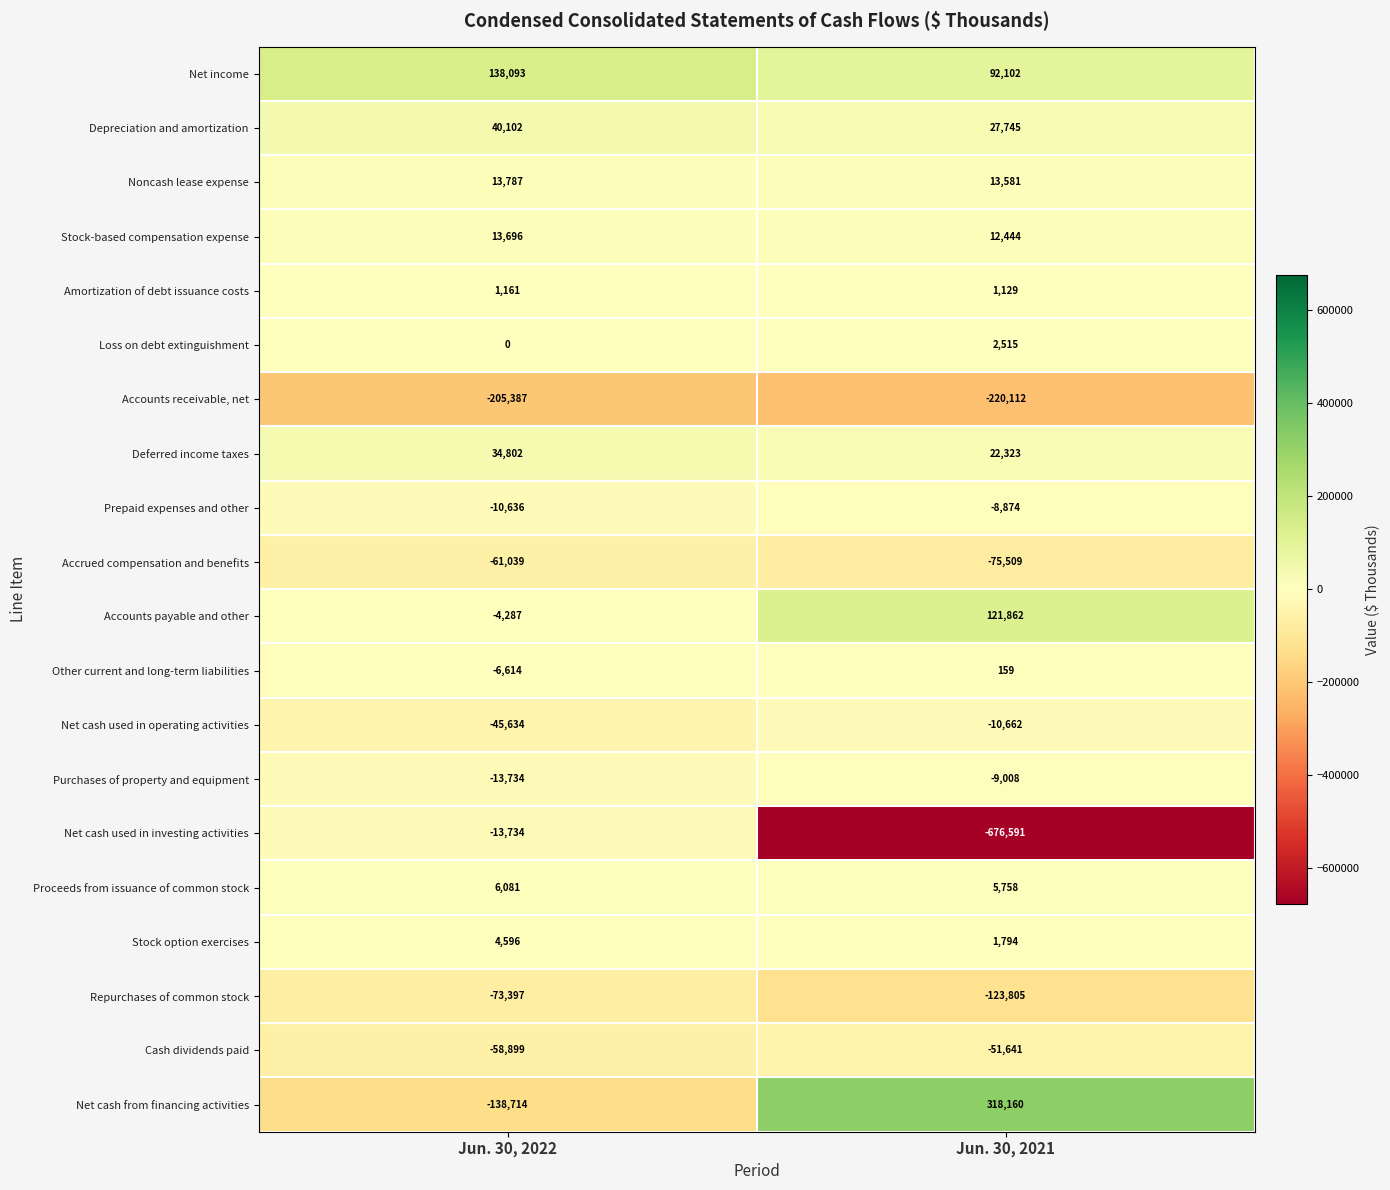

What is the approximate value of Proceeds from issuance of common stock at Jun. 30, 2022, to the nearest 10?

6080